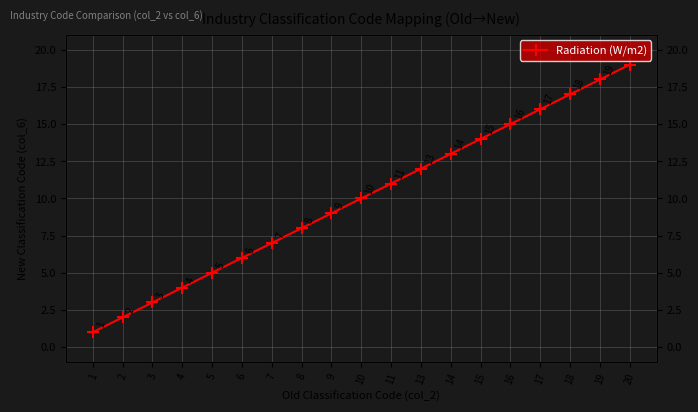

What is the minimum value shown in the chart?

1